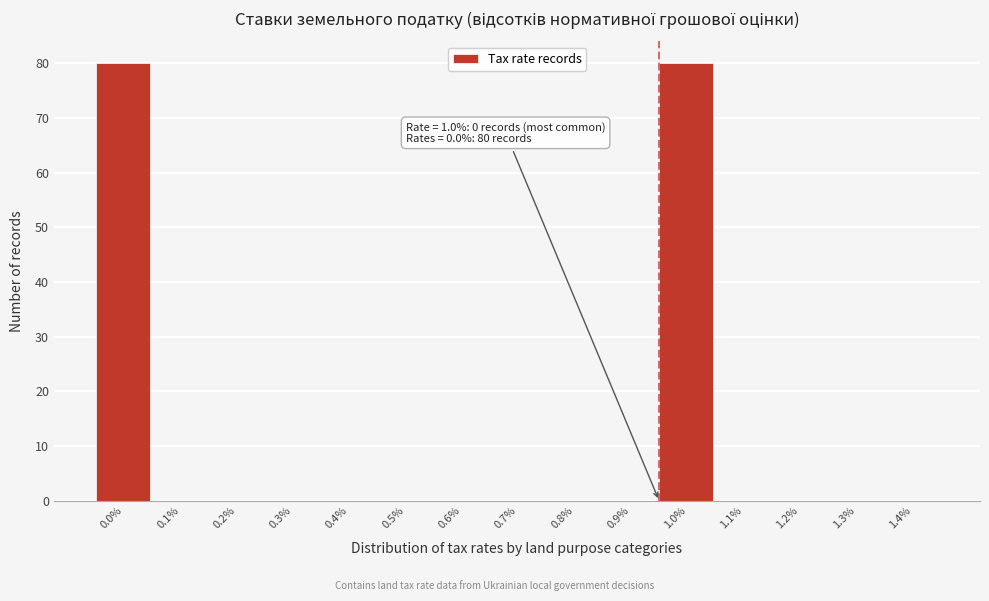

Reading left to right, list all the values displayed in this chart.

0.0%=80	0.1%=0	0.2%=0	0.3%=0	0.4%=0	0.5%=0	0.6%=0	0.7%=0	0.8%=0	0.9%=0	1.0%=80	1.1%=0	1.2%=0	1.3%=0	1.4%=0